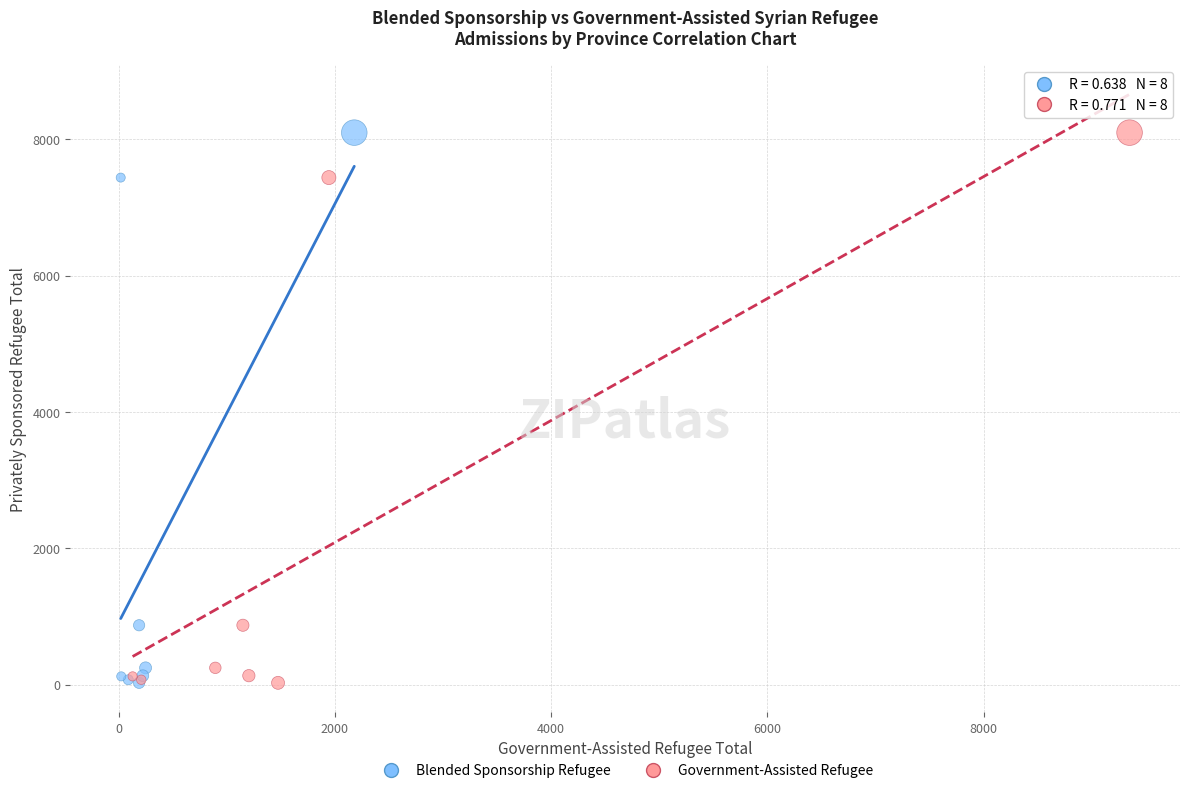

What are all the series names shown in the legend?

Blended Sponsorship Refugee, Government-Assisted Refugee